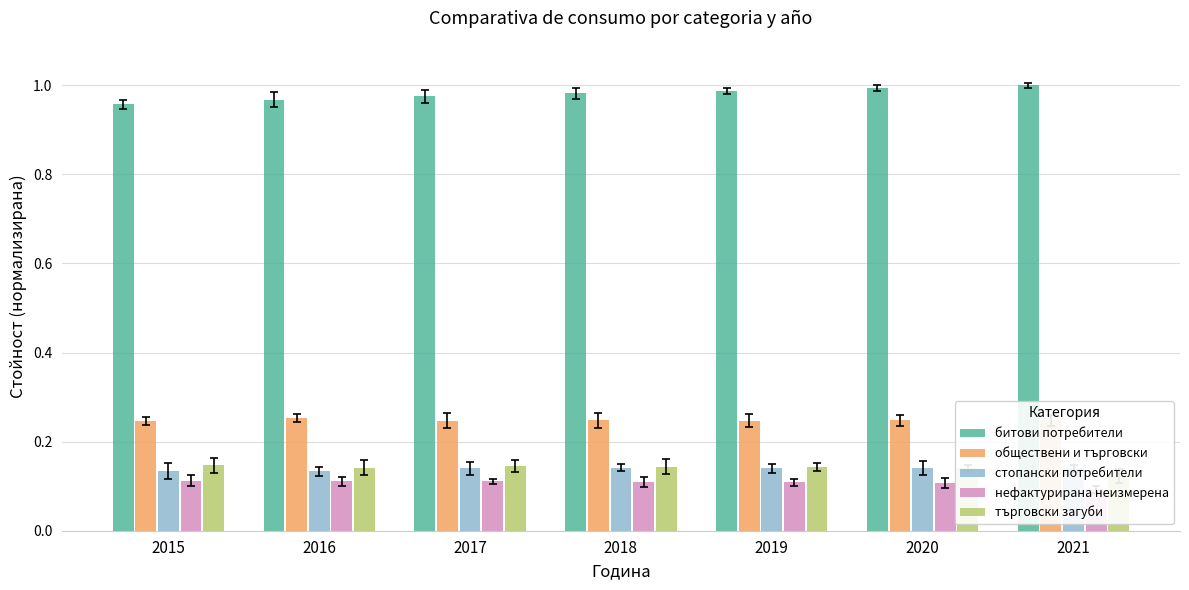

True or false: битови потребители has a value of 0.4 at 2016.

False